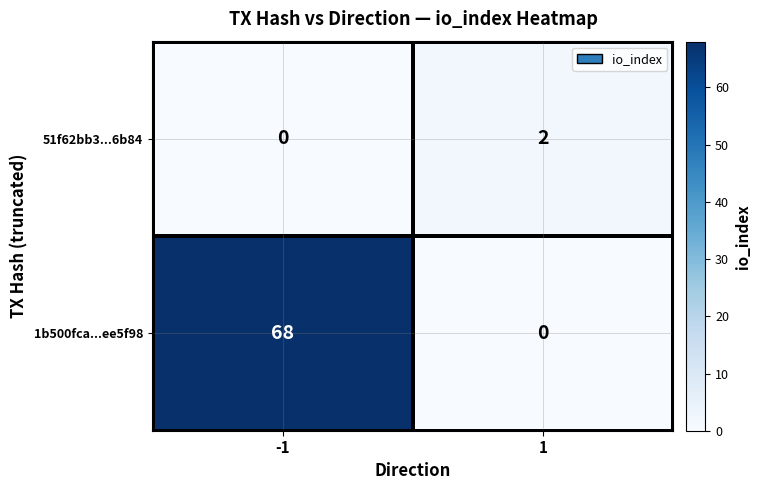

How many values in the 1b500fca...ee5f98 series are below 68?

1